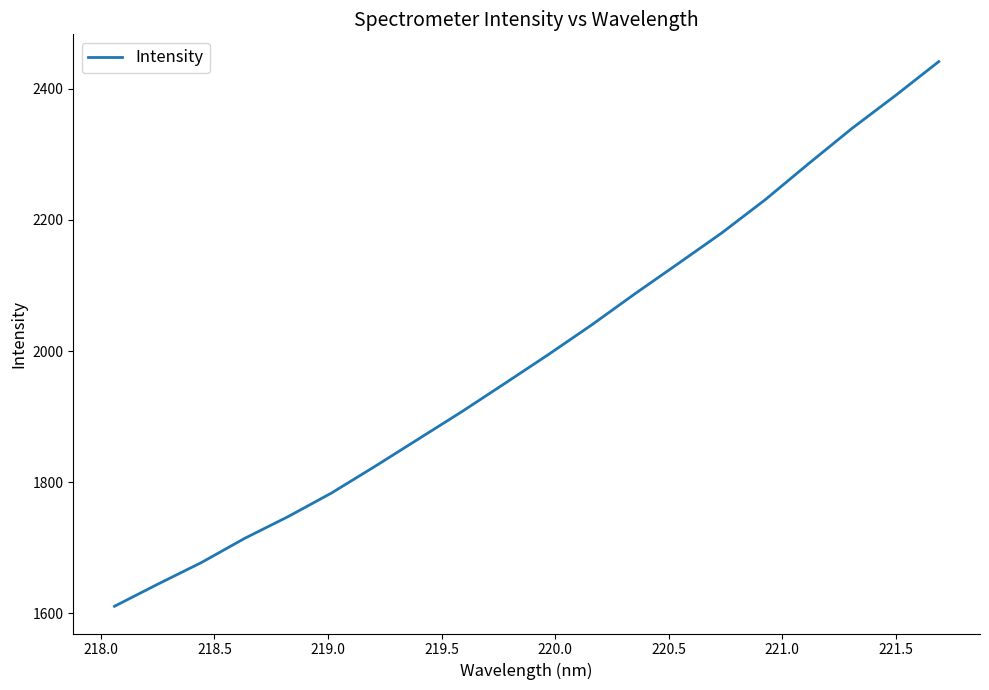

Is this an area chart (filled region under the line)?

No